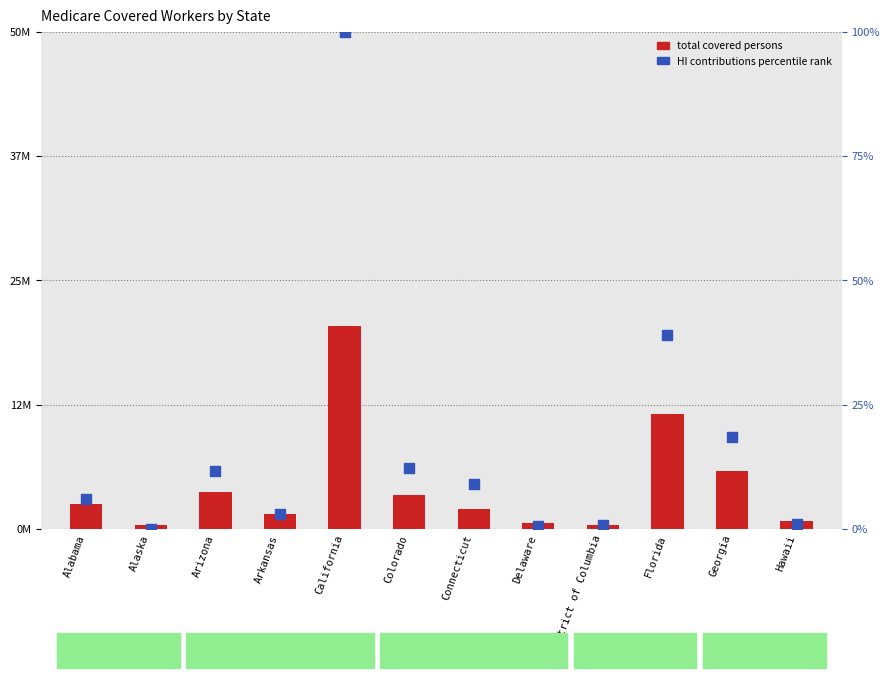

Which series has the largest total across all categories?

Total covered persons